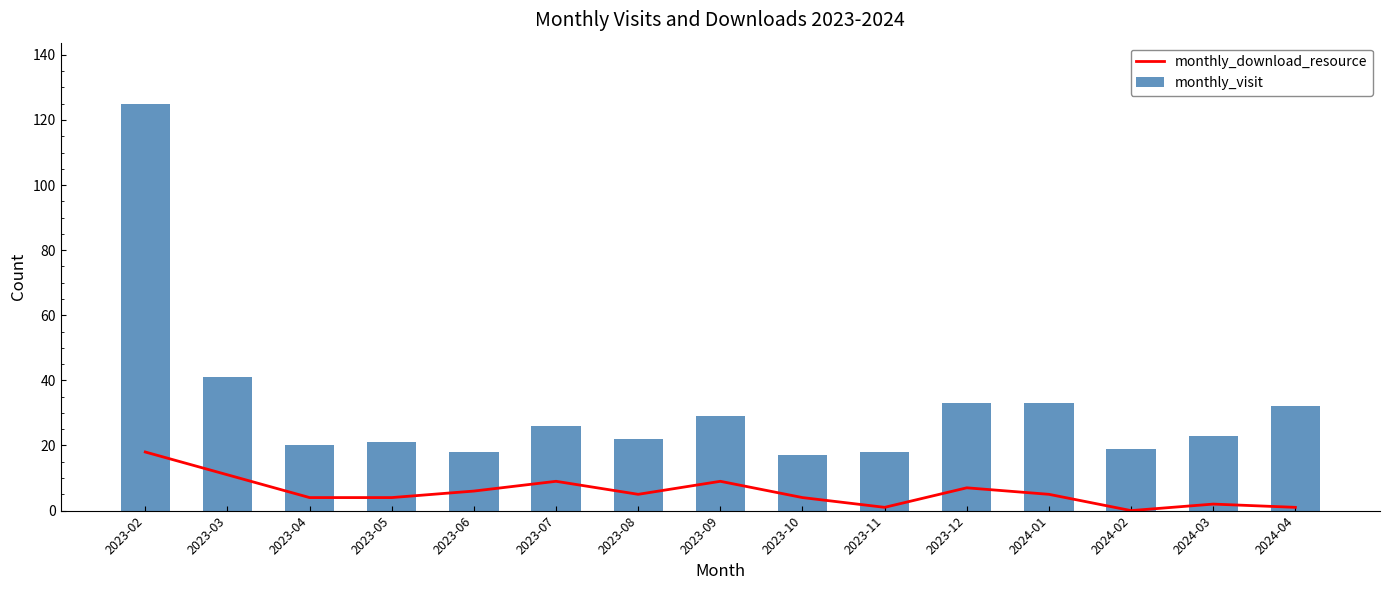

How many values in the monthly_visit series are below 23?

7